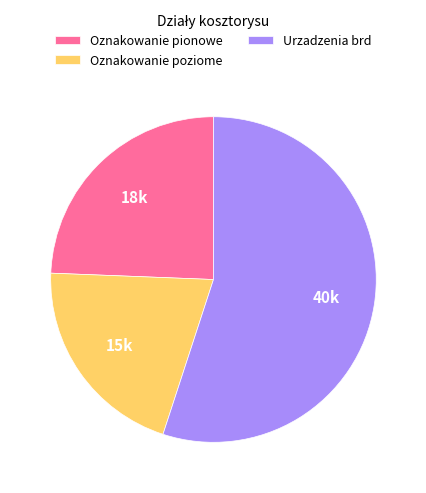

Which category has the smallest portion of the pie?

Oznakowanie poziome